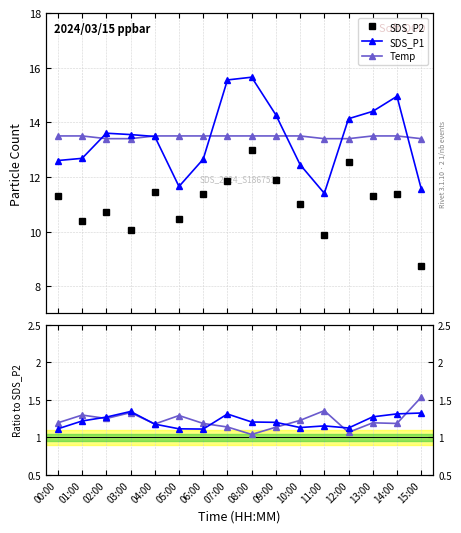

Reading left to right, what are all the values shown in this chart?

SDS_P2: 00:00=11.3	01:00=10.4	02:00=10.7	03:00=10.1	04:00=11.4	05:00=10.4	06:00=11.4	07:00=11.8	08:00=13.0	09:00=11.9	10:00=11.0	11:00=9.9	12:00=12.6	13:00=11.3	14:00=11.4	15:00=8.7
SDS_P1: 00:00=12.6	01:00=12.7	02:00=13.6	03:00=13.6	04:00=13.5	05:00=11.7	06:00=12.7	07:00=15.6	08:00=15.7	09:00=14.3	10:00=12.4	11:00=11.4	12:00=14.1	13:00=14.4	14:00=14.9	15:00=11.6
Temp: 00:00=13.5	01:00=13.5	02:00=13.4	03:00=13.4	04:00=13.5	05:00=13.5	06:00=13.5	07:00=13.5	08:00=13.5	09:00=13.5	10:00=13.5	11:00=13.4	12:00=13.4	13:00=13.5	14:00=13.5	15:00=13.4
SDS_P1 / SDS_P2: 00:00=1.1	01:00=1.2	02:00=1.3	03:00=1.3	04:00=1.2	05:00=1.1	06:00=1.1	07:00=1.3	08:00=1.2	09:00=1.2	10:00=1.1	11:00=1.2	12:00=1.1	13:00=1.3	14:00=1.3	15:00=1.3
Temp / SDS_P2: 00:00=1.2	01:00=1.3	02:00=1.3	03:00=1.3	04:00=1.2	05:00=1.3	06:00=1.2	07:00=1.1	08:00=1.0	09:00=1.1	10:00=1.2	11:00=1.4	12:00=1.1	13:00=1.2	14:00=1.2	15:00=1.5